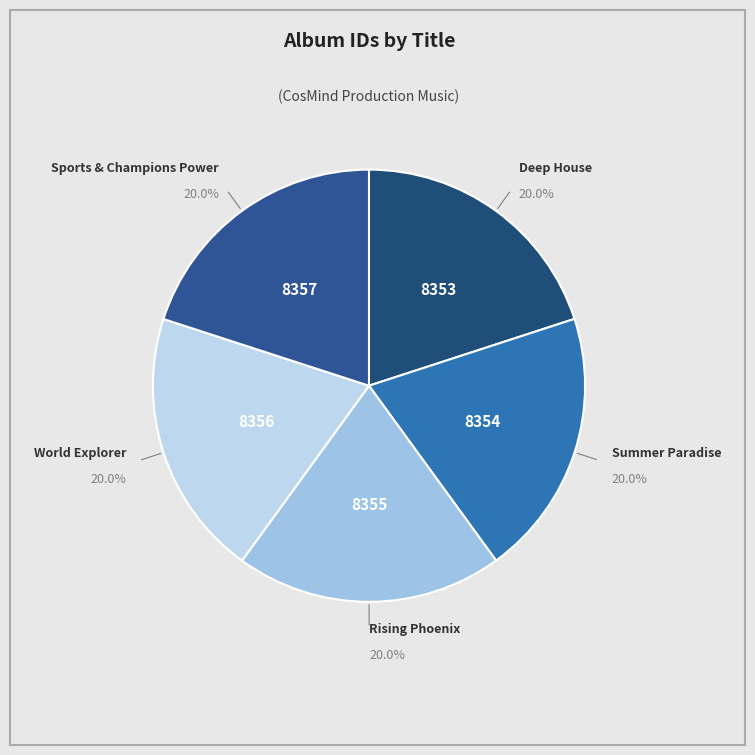

What is the ratio of the value at Summer Paradise to the value at World Explorer?

1.0